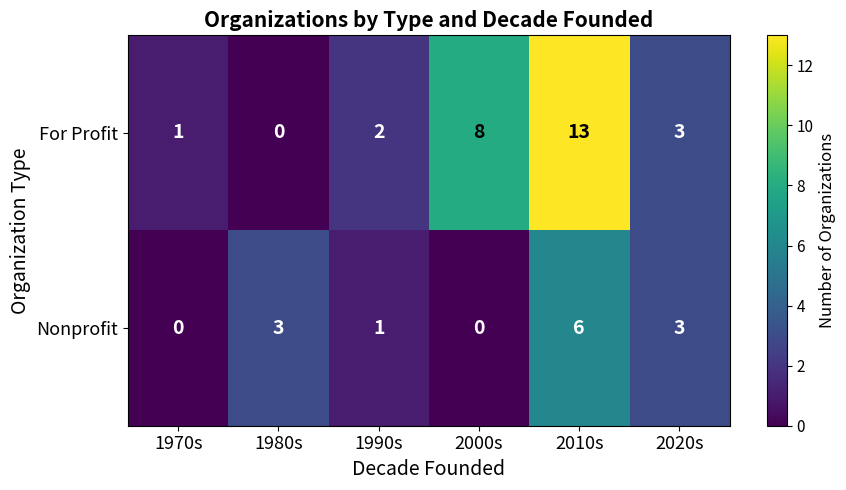

What is the sum of the Nonprofit values at 1990s and 1980s?

4